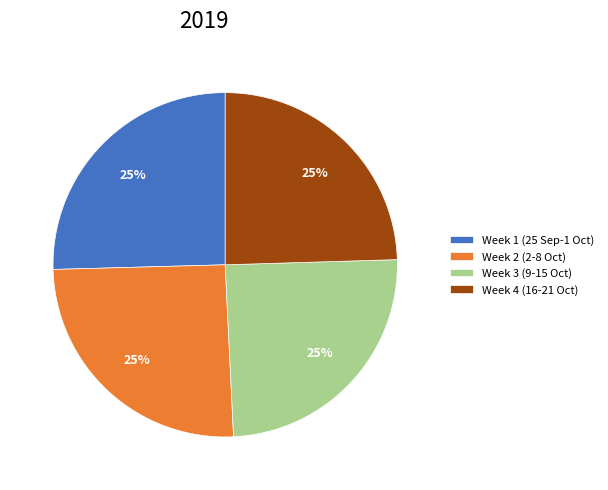

True or false: Week 4 (16-21 Oct) accounts for 34% of the total.

False